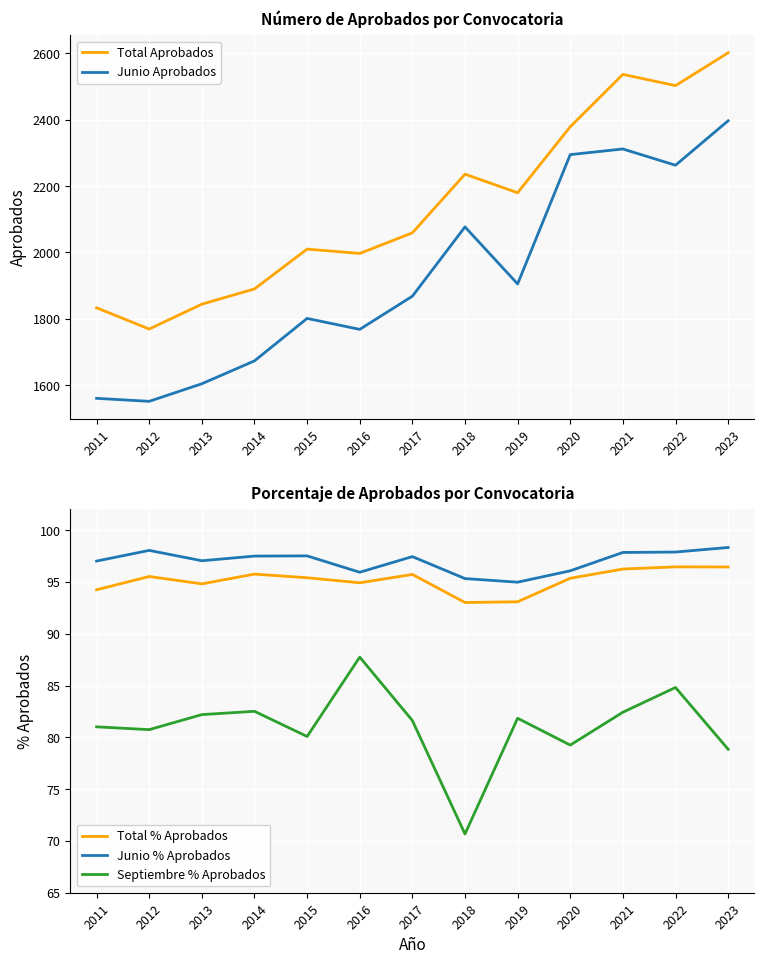

True or false: Junio % Aprobados and Total Aprobados cross at least once.

False